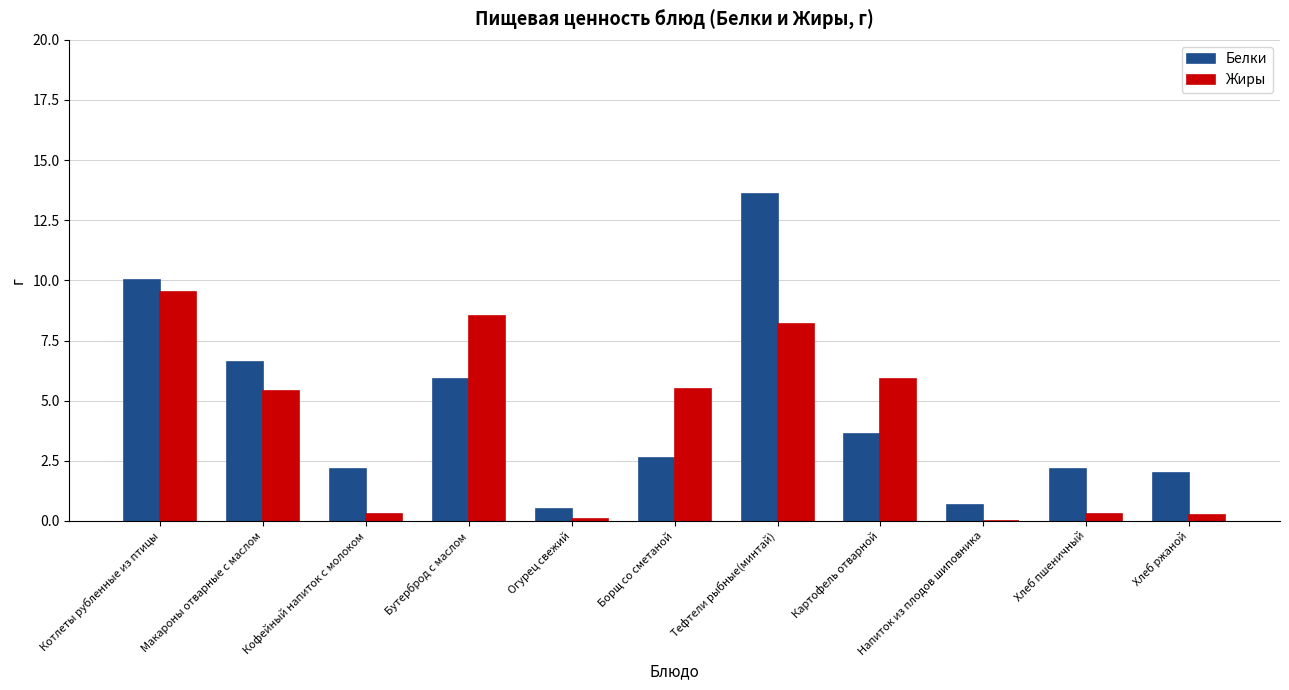

Which label corresponds to the largest value in the chart?

Тефтели рыбные(минтай)